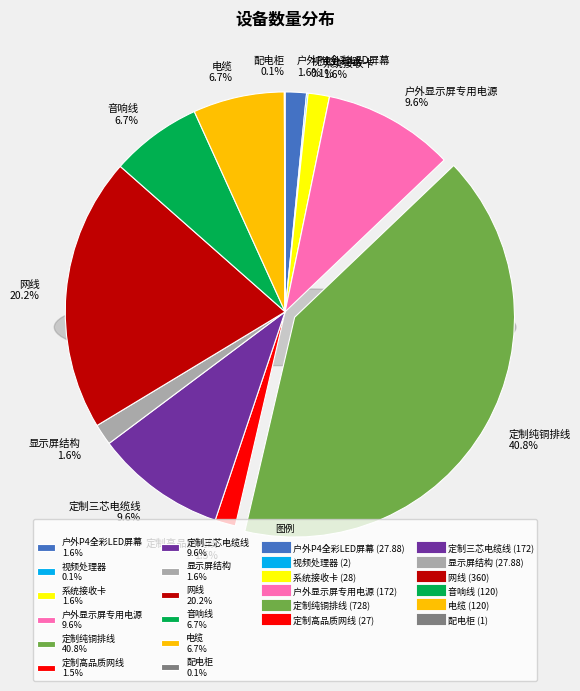

To the nearest percent, what percentage of the pie is 户外显示屏专用电源?

10%